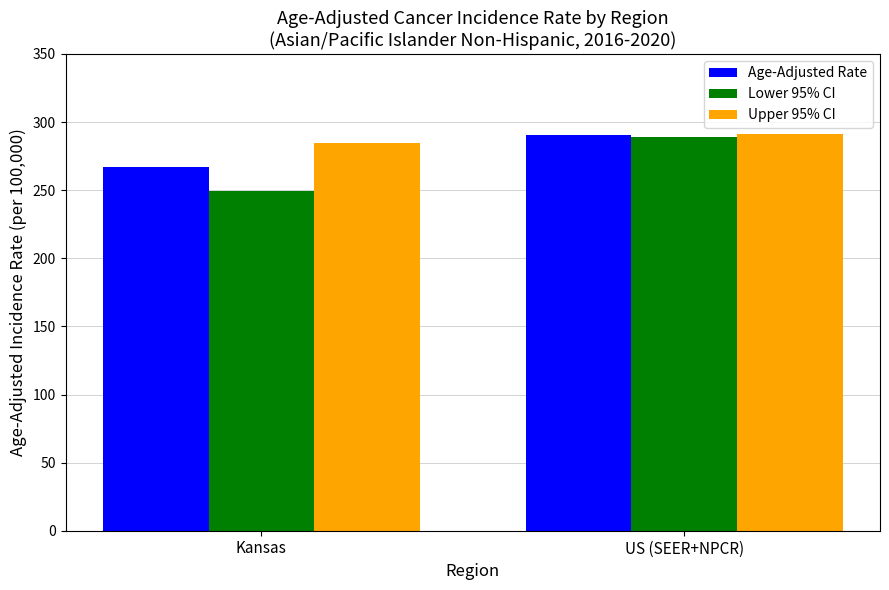

How many data points in Age-Adjusted Rate are above 290?

1